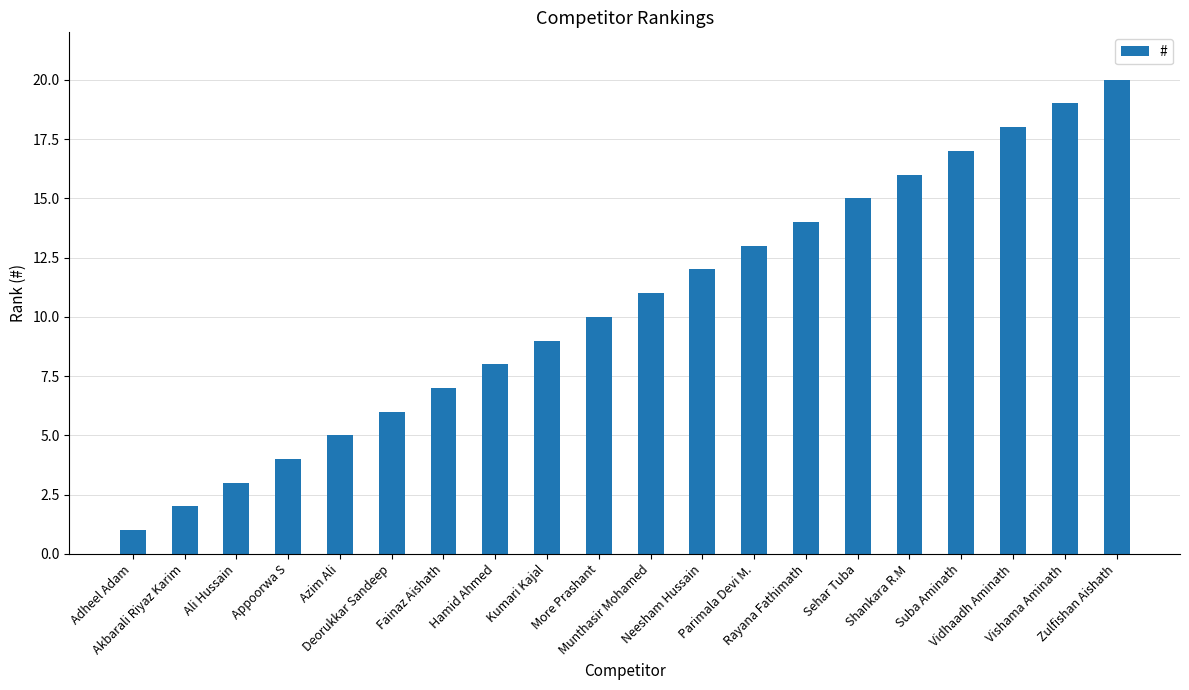

What is the value of the 1st bar from the left?

1